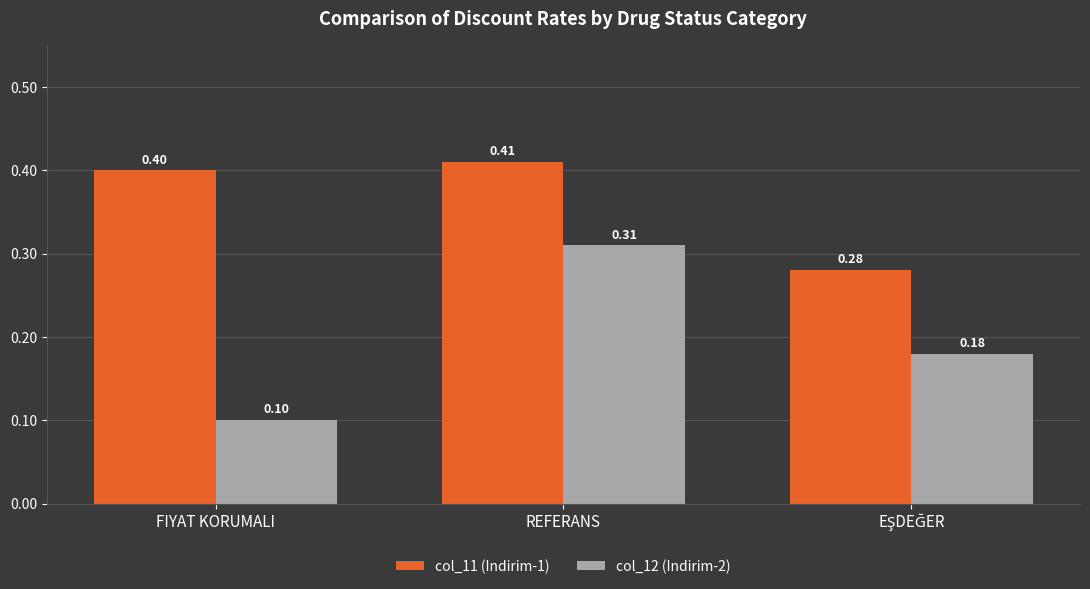

What is the sum of all col_12 (Indirim-2) values?

0.6